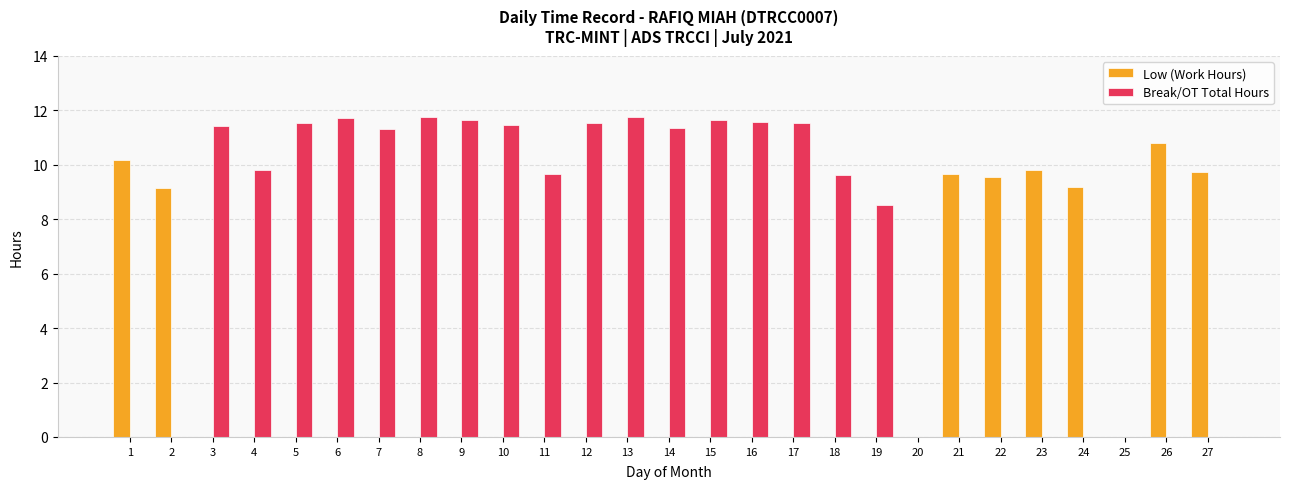

What is the sum of the Break/OT Total Hours values at 16 and 21?

11.6